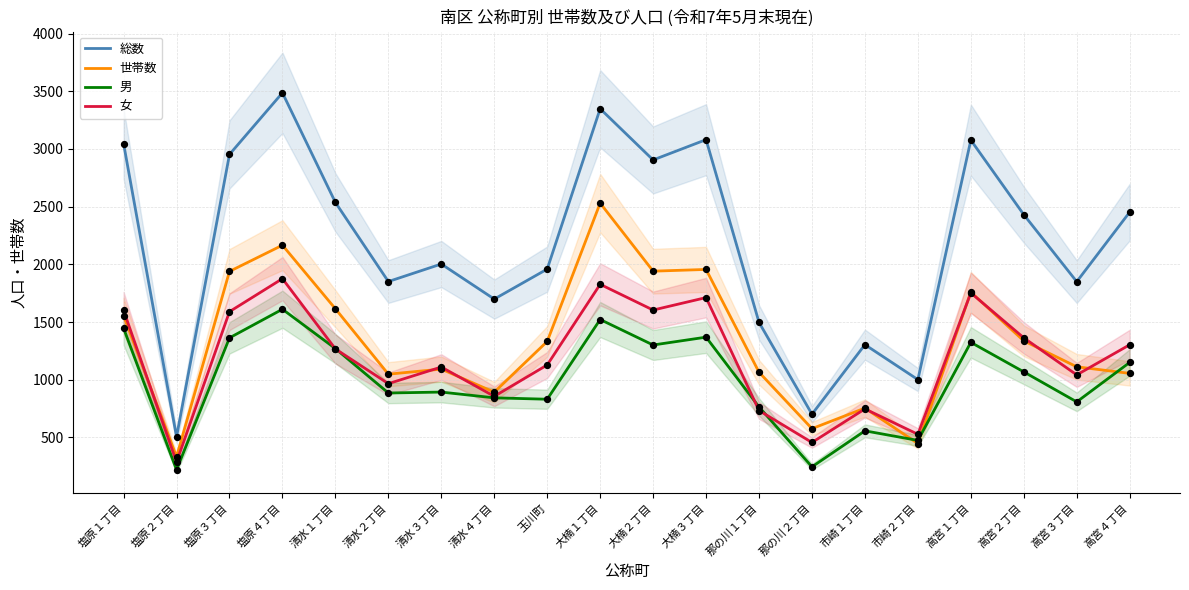

Which series has the largest total across all categories?

総数